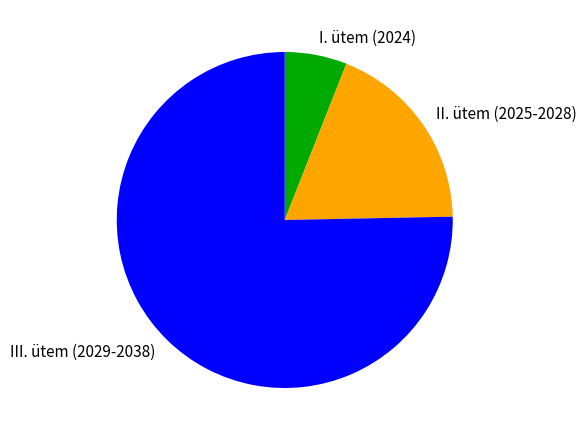

Do I. ütem (2024) and II. ütem (2025-2028) together represent more than half of the pie?

No